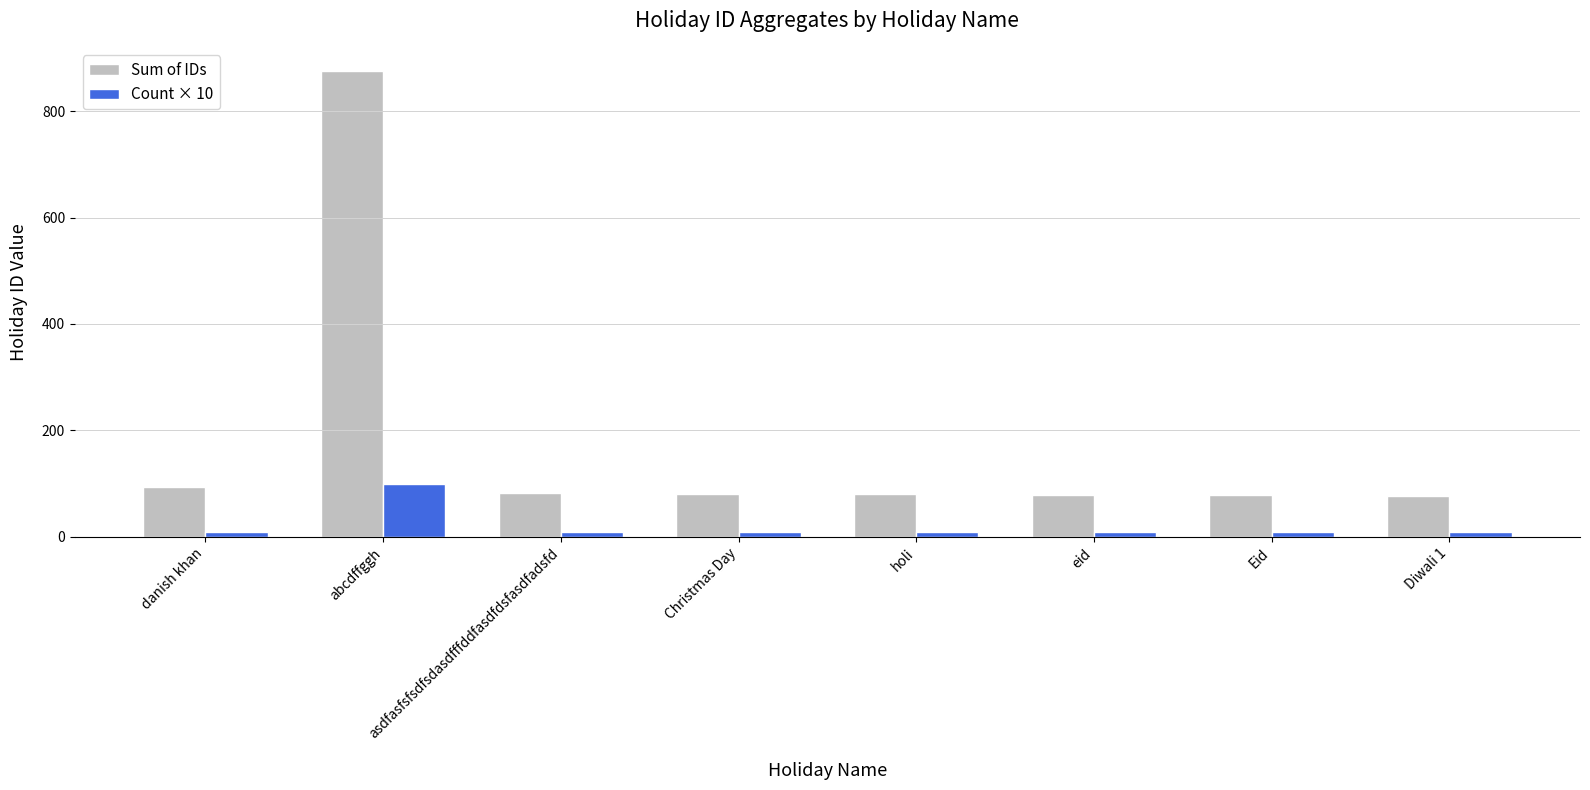

List the series in order of their peak value, highest first.

Sum of IDs, Count × 10